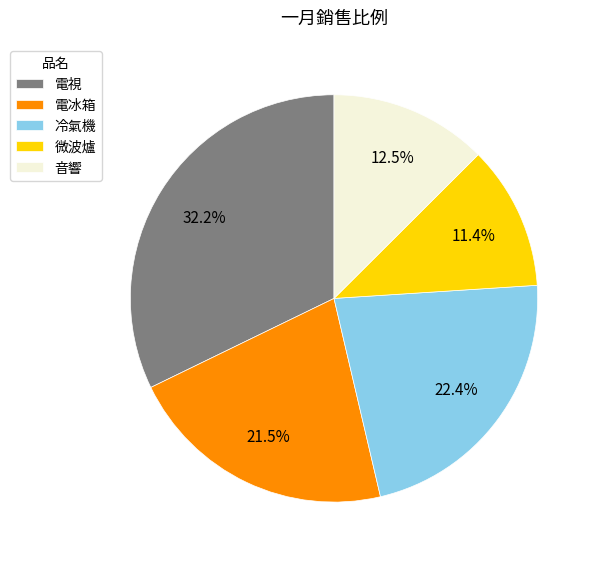

Approximately how many times larger is the value at 電冰箱 compared to 微波爐?

1.9